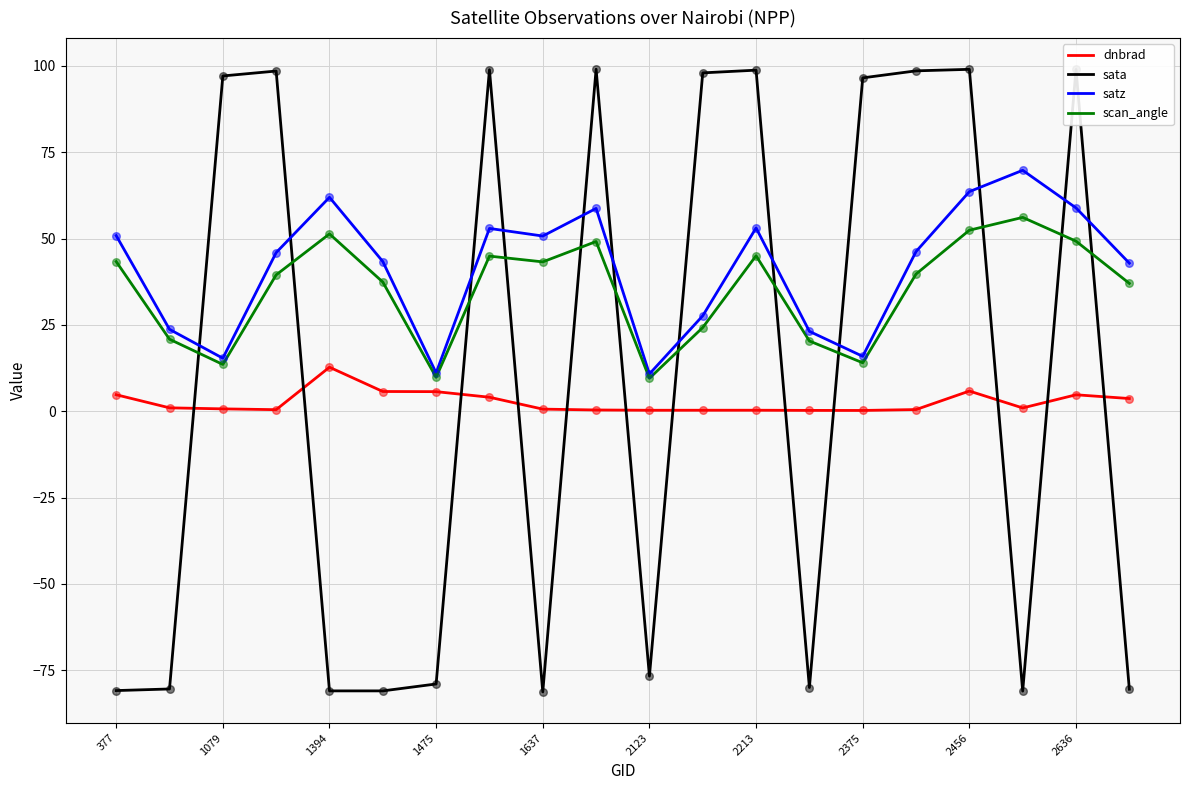

How many times do sata and scan_angle cross each other?

12